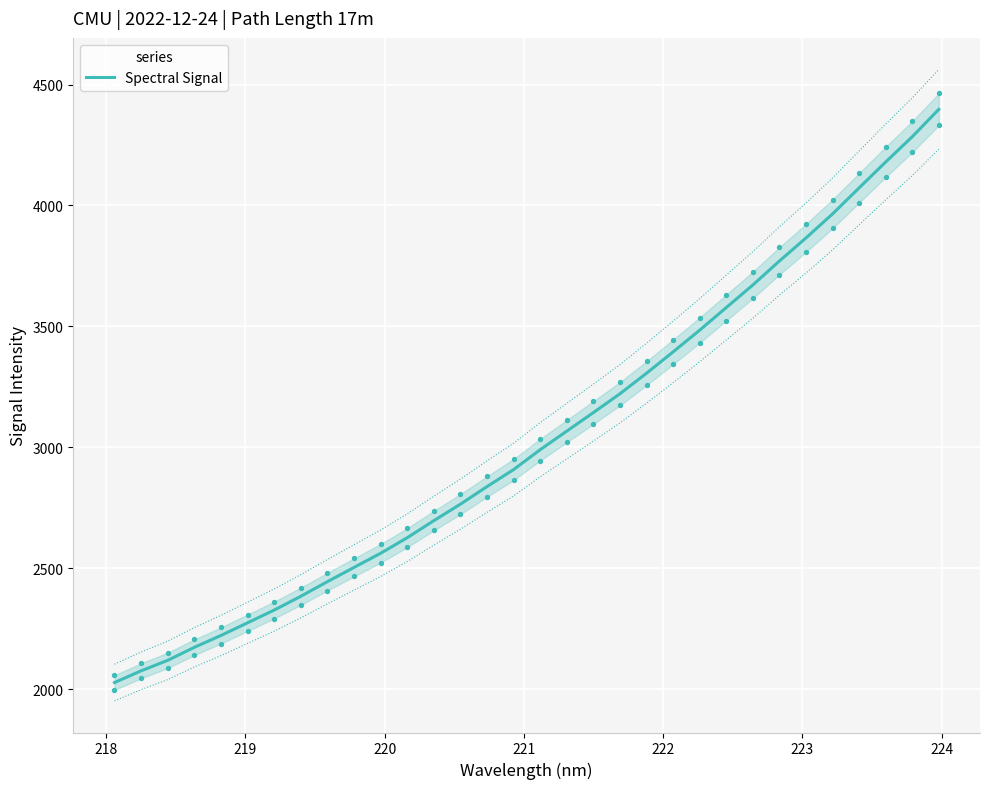

What is the lowest value of the Spectral Signal series?

2026.7